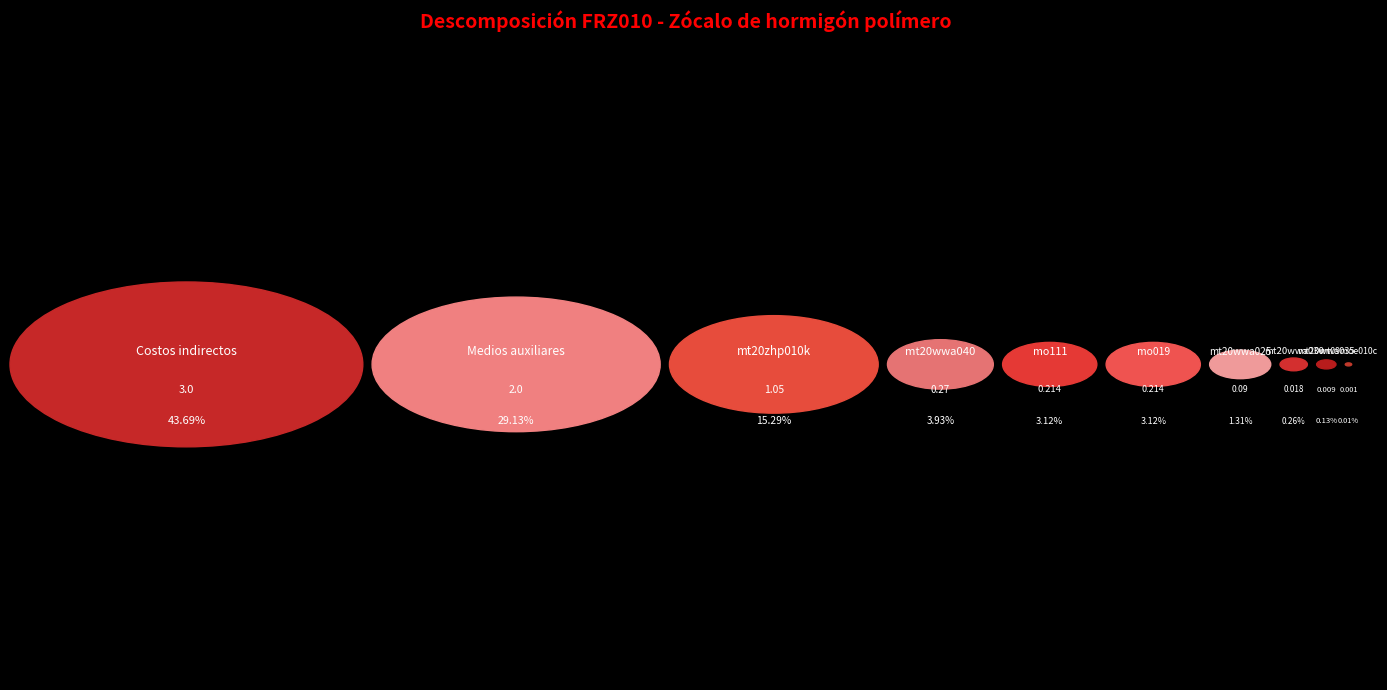

The mt20wwa030 slice represents 1% of the pie. True or false?

False